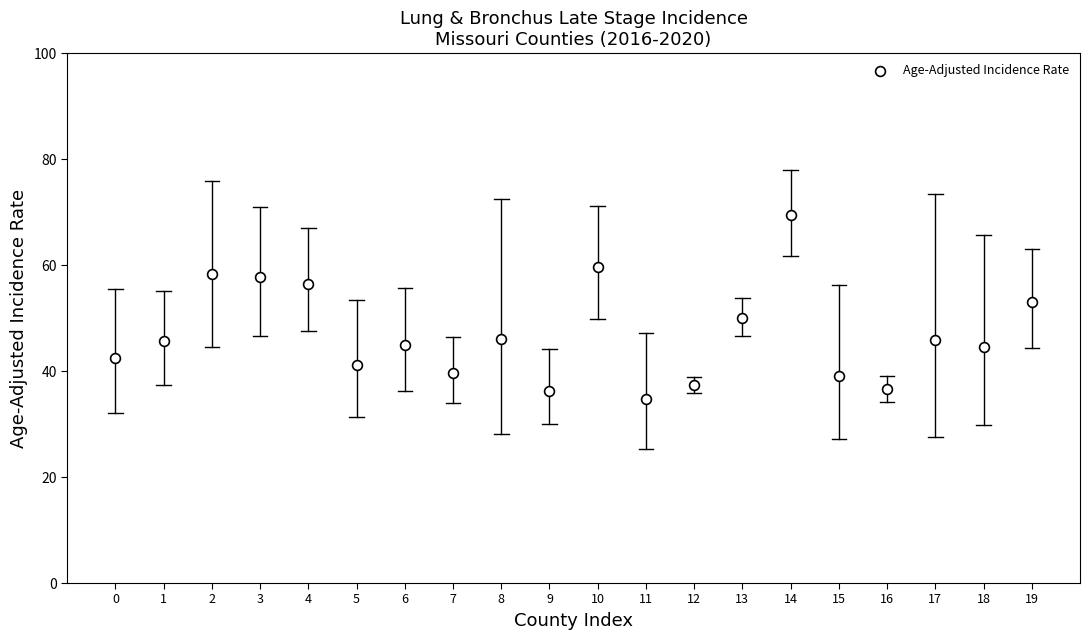

What is the range of Y values (max minus min)?

34.8